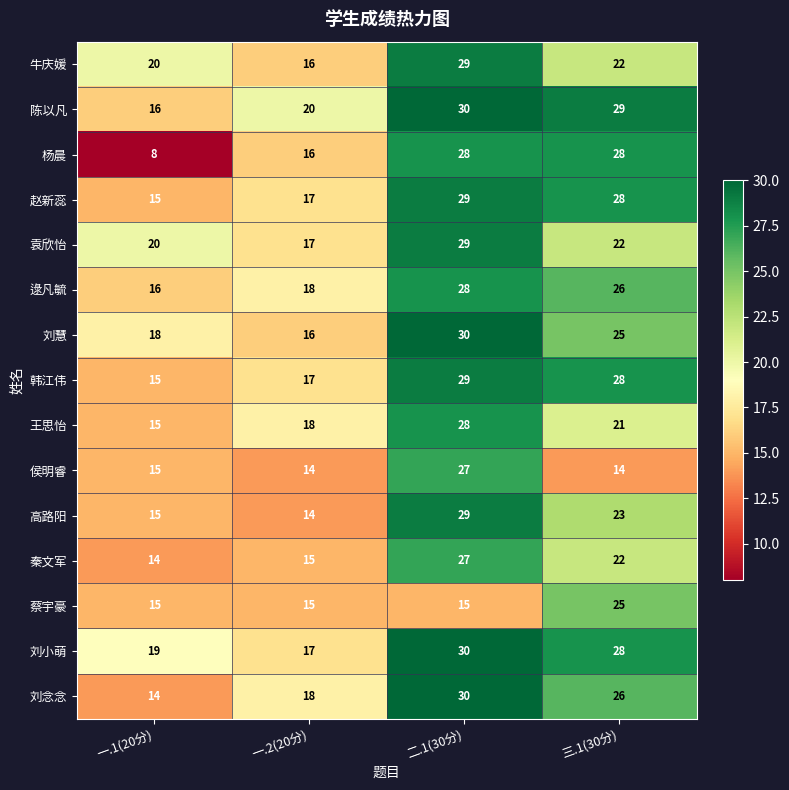

What is the difference between the 陈以凡 values at 三.1(30分) and 一.2(20分)?

9